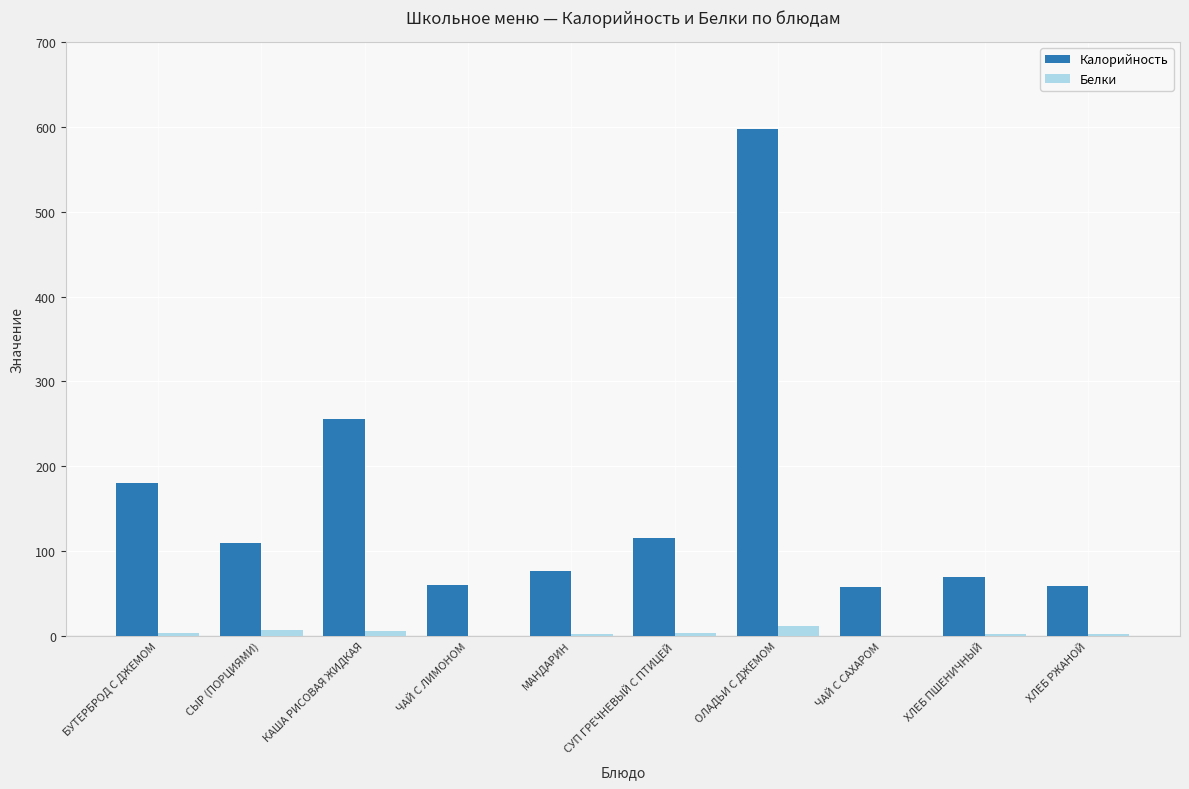

How many groups of bars are there?

10